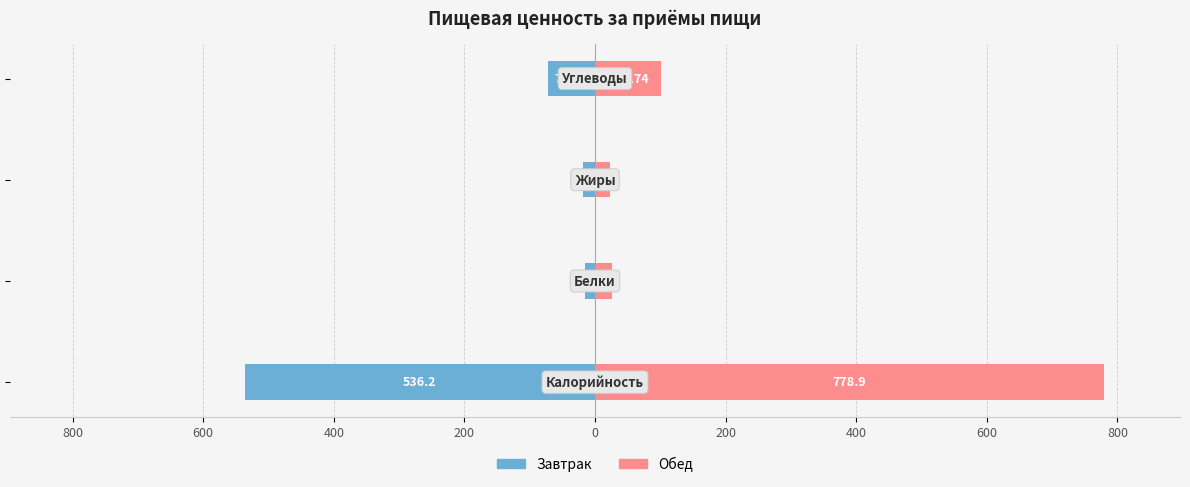

What is the sum of all Обед values?

931.1